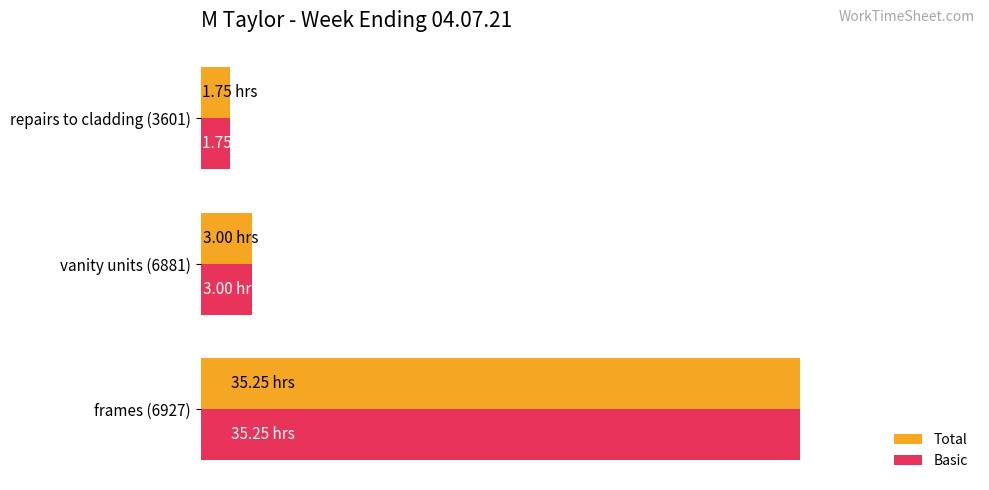

List the labels in order of Total value, smallest first.

repairs to cladding (3601), vanity units (6881), frames (6927)